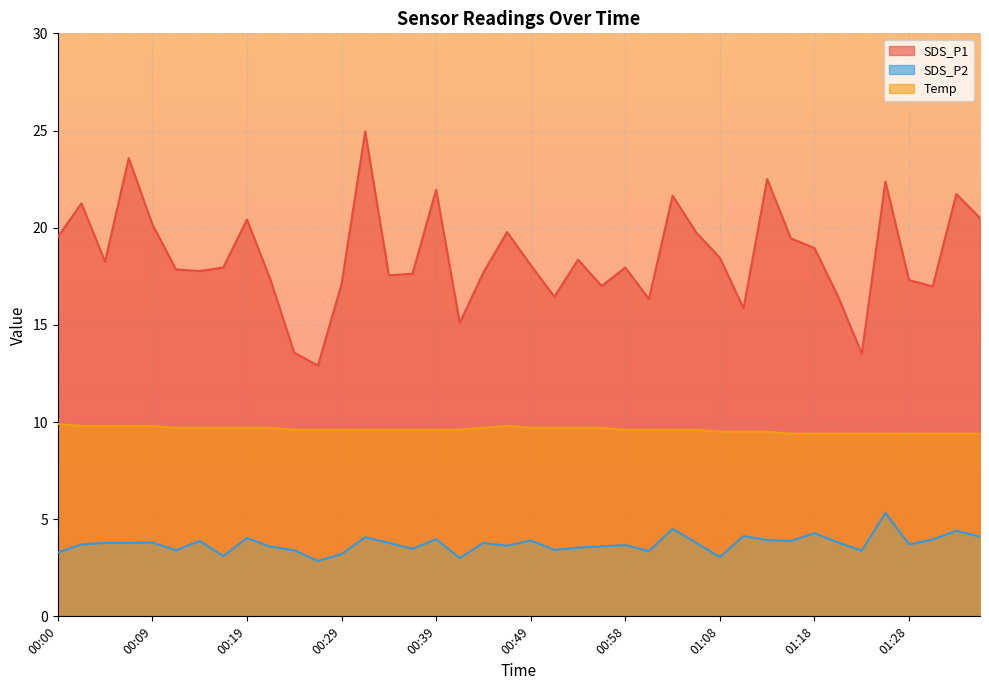

What is the label of the 19th point from the left?

00:44